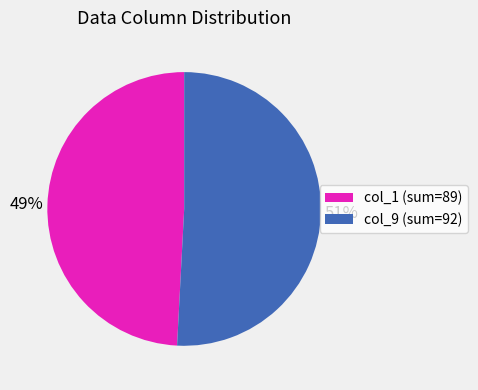

The col_9 (sum=92) slice represents 51% of the pie. True or false?

True